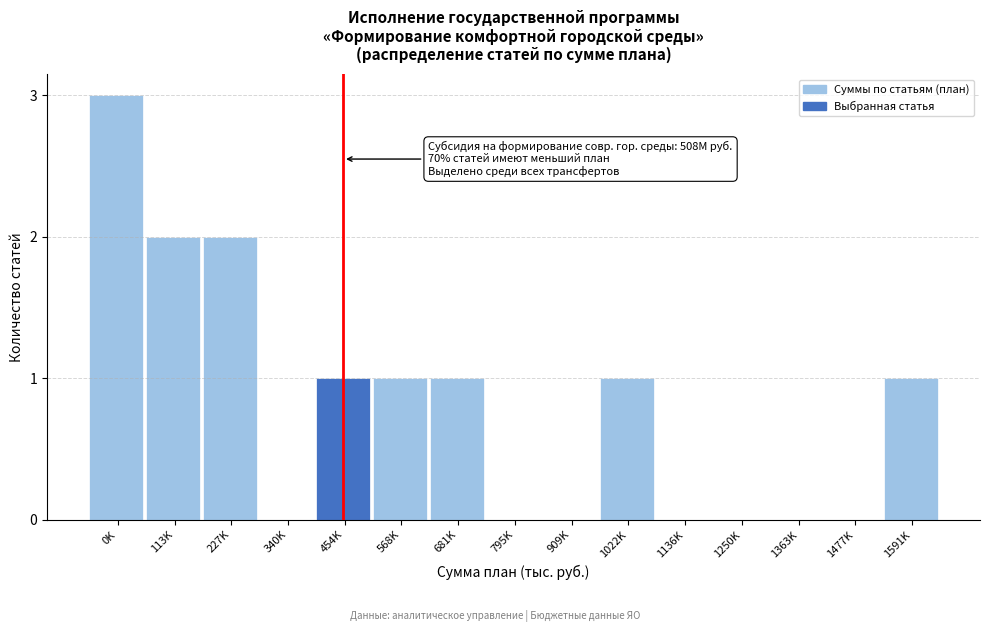

Reading left to right, what are all the values shown in this chart?

0K=3	113K=2	227K=2	340K=0	454K=1	568K=1	681K=1	795K=0	909K=0	1022K=1	1136K=0	1250K=0	1363K=0	1477K=0	1591K=1